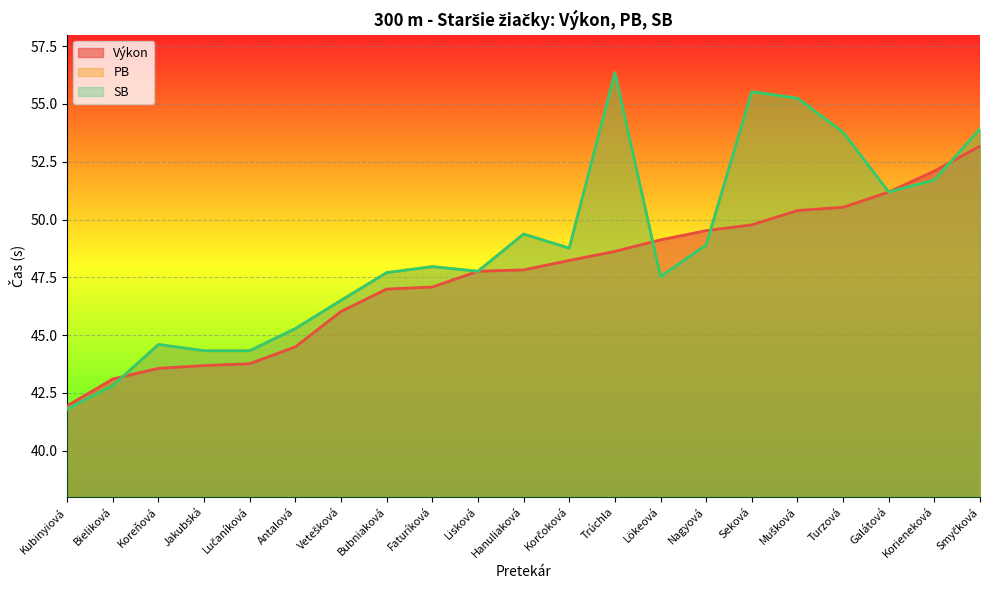

Reading left to right, extract all data points from this chart.

Výkon: Kubinyiová=41.9	Bieliková=43.1	Koreňová=43.6	Jakubská=43.7	Lučaníková=43.8	Antalová=44.5	Vetešková=46.0	Bubniaková=47.0	Faturíková=47.1	Lisková=47.8	Hanuliaková=47.8	Korčoková=48.2	Trúchla=48.6	Lökeová=49.1	Nagyová=49.5	Seková=49.8	Mušková=50.4	Turzová=50.5	Galátová=51.2	Korieneková=52.1	Smyčková=53.2
PB: Kubinyiová=41.8	Bieliková=42.8	Koreňová=44.6	Jakubská=44.3	Lučaníková=44.3	Antalová=45.3	Vetešková=46.5	Bubniaková=47.7	Faturíková=48.0	Lisková=47.8	Hanuliaková=49.4	Korčoková=48.8	Trúchla=56.4	Lökeová=47.5	Nagyová=48.9	Seková=55.5	Mušková=55.2	Turzová=53.8	Galátová=51.2	Korieneková=51.7	Smyčková=53.9
SB: Kubinyiová=41.8	Bieliková=42.8	Koreňová=44.6	Jakubská=44.3	Lučaníková=44.3	Antalová=45.3	Vetešková=46.5	Bubniaková=47.7	Faturíková=48.0	Lisková=47.8	Hanuliaková=49.4	Korčoková=48.8	Trúchla=56.4	Lökeová=47.5	Nagyová=48.9	Seková=55.5	Mušková=55.2	Turzová=53.8	Galátová=51.2	Korieneková=51.7	Smyčková=53.9